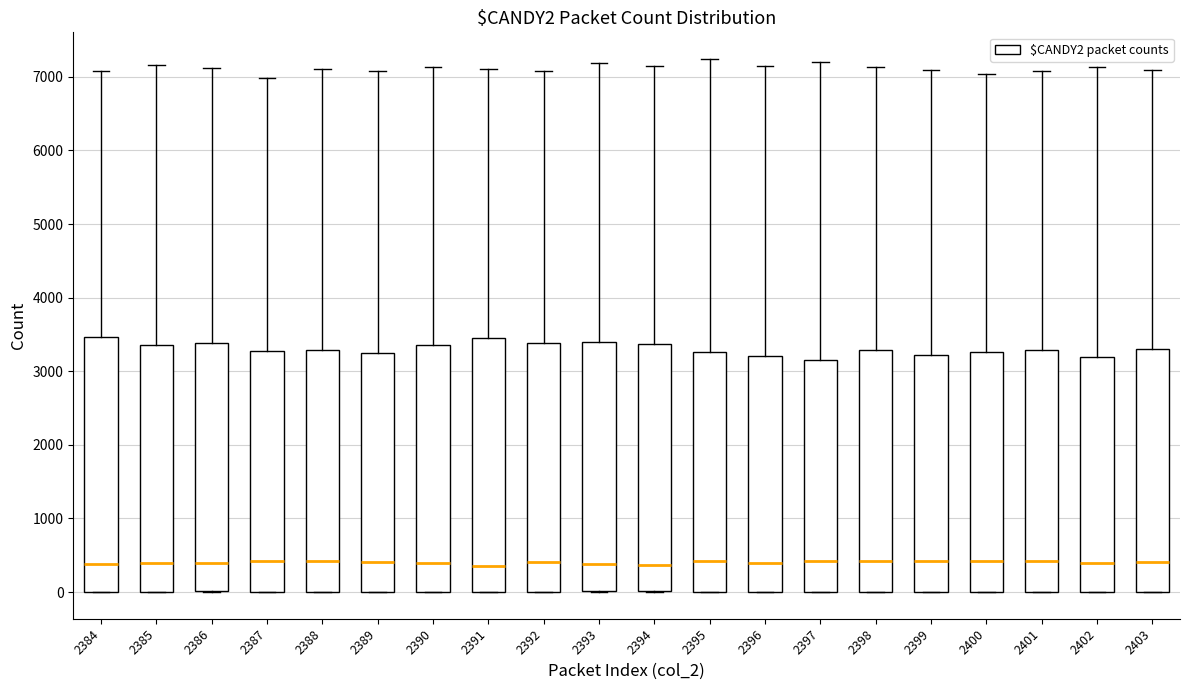

Reading left to right, read every box against the y-axis: the position of its median line, the range the box covers, and the ends of its whiskers. The values are not printed on the chart, so give them approximately, as read against the axis.

2384: median 400, box 0 to 3500, whiskers 0 to 7100
2385: median 400, box 0 to 3400, whiskers 0 to 7200
2386: median 400, box 0 to 3400, whiskers 0 to 7100
2387: median 400, box 0 to 3300, whiskers 0 to 7000
2388: median 400, box 0 to 3300, whiskers 0 to 7100
2389: median 400, box 0 to 3200, whiskers 0 to 7100
2390: median 400, box 0 to 3400, whiskers 0 to 7100
2391: median 400, box 0 to 3500, whiskers 0 to 7100
2392: median 400, box 0 to 3400, whiskers 0 to 7100
2393: median 400, box 0 to 3400, whiskers 0 to 7200
2394: median 400, box 0 to 3400, whiskers 0 to 7100
2395: median 400, box 0 to 3300, whiskers 0 to 7200
2396: median 400, box 0 to 3200, whiskers 0 to 7100
2397: median 400, box 0 to 3200, whiskers 0 to 7200
2398: median 400, box 0 to 3300, whiskers 0 to 7100
2399: median 400, box 0 to 3200, whiskers 0 to 7100
2400: median 400, box 0 to 3300, whiskers 0 to 7000
2401: median 400, box 0 to 3300, whiskers 0 to 7100
2402: median 400, box 0 to 3200, whiskers 0 to 7100
2403: median 400, box 0 to 3300, whiskers 0 to 7100